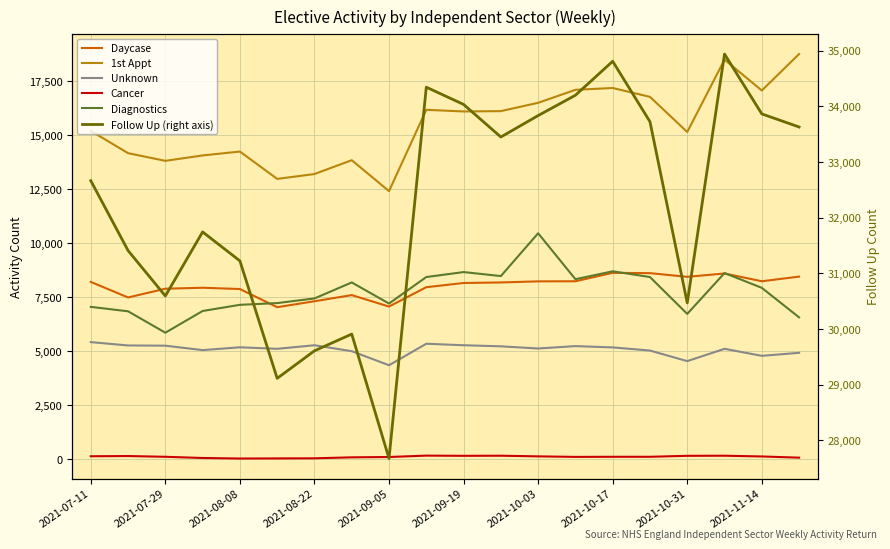

List the series in order of their peak value, highest first.

Follow Up (right axis), 1st Appt, Diagnostics, Daycase, Unknown, Cancer